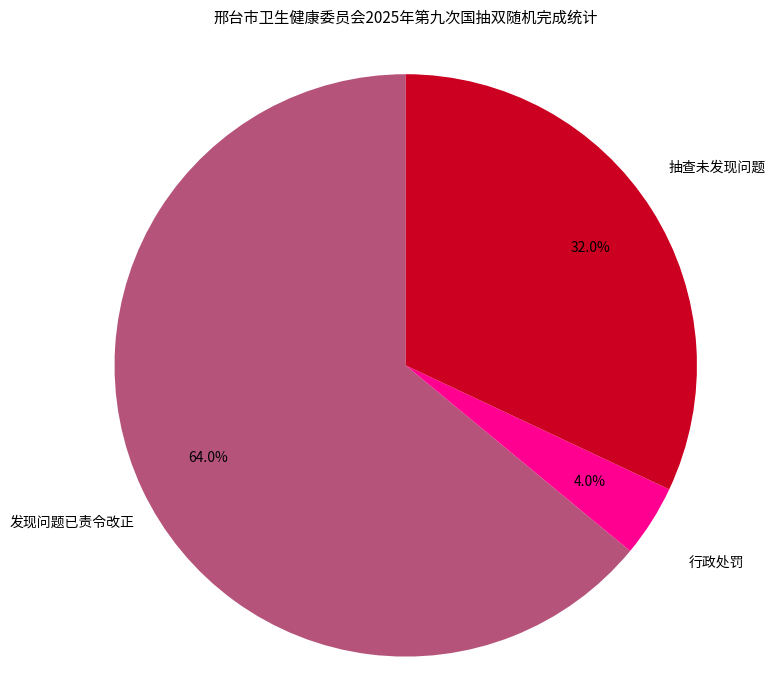

Is there a majority slice in this chart?

Yes